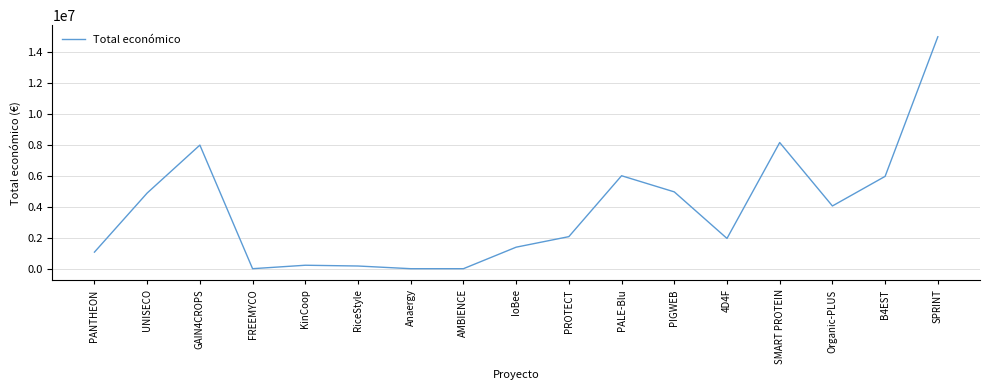

What is the change in value from GAIN4CROPS to 4D4F?

-6014429